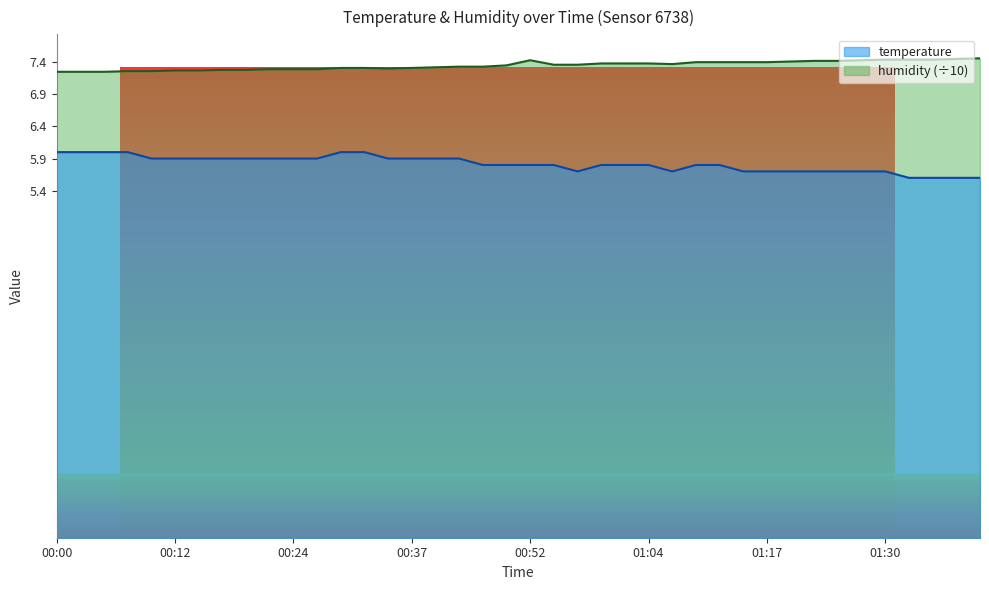

What position from the right is 00:41?

23